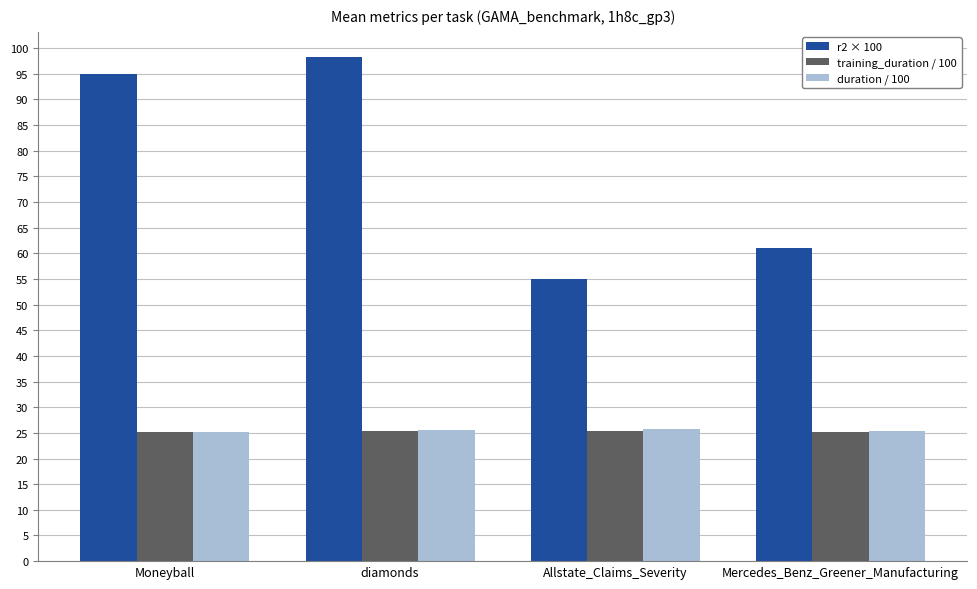

What is the value of the training_duration / 100 bar at the 4th from the left?

25.2